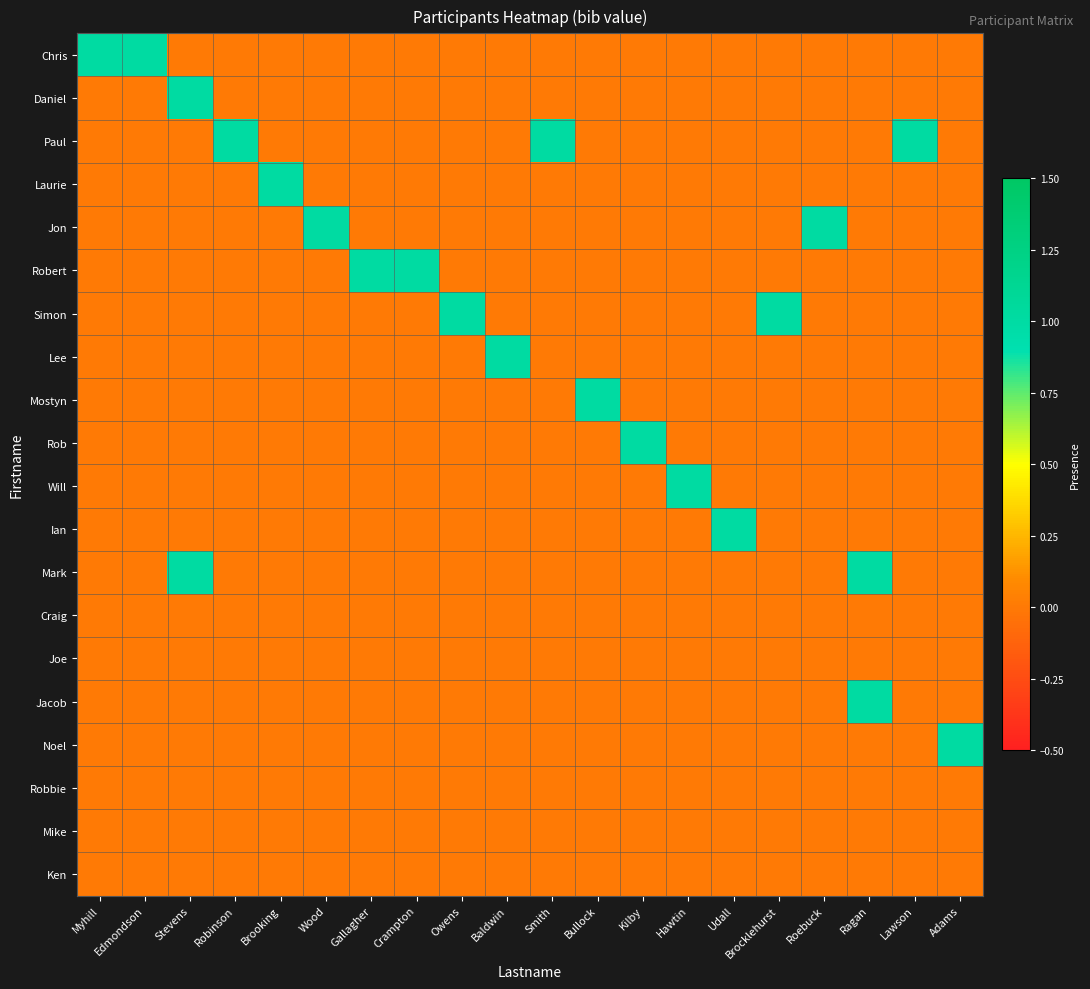

Reading right to left, what are all the values shown in this chart?

Chris: Adams=0	Lawson=0	Ragan=0	Roebuck=0	Brocklehurst=0	Udall=0	Hawtin=0	Kilby=0	Bullock=0	Smith=0	Baldwin=0	Owens=0	Crampton=0	Gallagher=0	Wood=0	Brooking=0	Robinson=0	Stevens=0	Edmondson=1	Myhill=1
Daniel: Adams=0	Lawson=0	Ragan=0	Roebuck=0	Brocklehurst=0	Udall=0	Hawtin=0	Kilby=0	Bullock=0	Smith=0	Baldwin=0	Owens=0	Crampton=0	Gallagher=0	Wood=0	Brooking=0	Robinson=0	Stevens=1	Edmondson=0	Myhill=0
Paul: Adams=0	Lawson=1	Ragan=0	Roebuck=0	Brocklehurst=0	Udall=0	Hawtin=0	Kilby=0	Bullock=0	Smith=1	Baldwin=0	Owens=0	Crampton=0	Gallagher=0	Wood=0	Brooking=0	Robinson=1	Stevens=0	Edmondson=0	Myhill=0
Laurie: Adams=0	Lawson=0	Ragan=0	Roebuck=0	Brocklehurst=0	Udall=0	Hawtin=0	Kilby=0	Bullock=0	Smith=0	Baldwin=0	Owens=0	Crampton=0	Gallagher=0	Wood=0	Brooking=1	Robinson=0	Stevens=0	Edmondson=0	Myhill=0
Jon: Adams=0	Lawson=0	Ragan=0	Roebuck=1	Brocklehurst=0	Udall=0	Hawtin=0	Kilby=0	Bullock=0	Smith=0	Baldwin=0	Owens=0	Crampton=0	Gallagher=0	Wood=1	Brooking=0	Robinson=0	Stevens=0	Edmondson=0	Myhill=0
Robert: Adams=0	Lawson=0	Ragan=0	Roebuck=0	Brocklehurst=0	Udall=0	Hawtin=0	Kilby=0	Bullock=0	Smith=0	Baldwin=0	Owens=0	Crampton=1	Gallagher=1	Wood=0	Brooking=0	Robinson=0	Stevens=0	Edmondson=0	Myhill=0
Simon: Adams=0	Lawson=0	Ragan=0	Roebuck=0	Brocklehurst=1	Udall=0	Hawtin=0	Kilby=0	Bullock=0	Smith=0	Baldwin=0	Owens=1	Crampton=0	Gallagher=0	Wood=0	Brooking=0	Robinson=0	Stevens=0	Edmondson=0	Myhill=0
Lee: Adams=0	Lawson=0	Ragan=0	Roebuck=0	Brocklehurst=0	Udall=0	Hawtin=0	Kilby=0	Bullock=0	Smith=0	Baldwin=1	Owens=0	Crampton=0	Gallagher=0	Wood=0	Brooking=0	Robinson=0	Stevens=0	Edmondson=0	Myhill=0
Mostyn: Adams=0	Lawson=0	Ragan=0	Roebuck=0	Brocklehurst=0	Udall=0	Hawtin=0	Kilby=0	Bullock=1	Smith=0	Baldwin=0	Owens=0	Crampton=0	Gallagher=0	Wood=0	Brooking=0	Robinson=0	Stevens=0	Edmondson=0	Myhill=0
Rob: Adams=0	Lawson=0	Ragan=0	Roebuck=0	Brocklehurst=0	Udall=0	Hawtin=0	Kilby=1	Bullock=0	Smith=0	Baldwin=0	Owens=0	Crampton=0	Gallagher=0	Wood=0	Brooking=0	Robinson=0	Stevens=0	Edmondson=0	Myhill=0
Will: Adams=0	Lawson=0	Ragan=0	Roebuck=0	Brocklehurst=0	Udall=0	Hawtin=1	Kilby=0	Bullock=0	Smith=0	Baldwin=0	Owens=0	Crampton=0	Gallagher=0	Wood=0	Brooking=0	Robinson=0	Stevens=0	Edmondson=0	Myhill=0
Ian: Adams=0	Lawson=0	Ragan=0	Roebuck=0	Brocklehurst=0	Udall=1	Hawtin=0	Kilby=0	Bullock=0	Smith=0	Baldwin=0	Owens=0	Crampton=0	Gallagher=0	Wood=0	Brooking=0	Robinson=0	Stevens=0	Edmondson=0	Myhill=0
Mark: Adams=0	Lawson=0	Ragan=1	Roebuck=0	Brocklehurst=0	Udall=0	Hawtin=0	Kilby=0	Bullock=0	Smith=0	Baldwin=0	Owens=0	Crampton=0	Gallagher=0	Wood=0	Brooking=0	Robinson=0	Stevens=1	Edmondson=0	Myhill=0
Craig: Adams=0	Lawson=0	Ragan=0	Roebuck=0	Brocklehurst=0	Udall=0	Hawtin=0	Kilby=0	Bullock=0	Smith=0	Baldwin=0	Owens=0	Crampton=0	Gallagher=0	Wood=0	Brooking=0	Robinson=0	Stevens=0	Edmondson=0	Myhill=0
Joe: Adams=0	Lawson=0	Ragan=0	Roebuck=0	Brocklehurst=0	Udall=0	Hawtin=0	Kilby=0	Bullock=0	Smith=0	Baldwin=0	Owens=0	Crampton=0	Gallagher=0	Wood=0	Brooking=0	Robinson=0	Stevens=0	Edmondson=0	Myhill=0
Jacob: Adams=0	Lawson=0	Ragan=1	Roebuck=0	Brocklehurst=0	Udall=0	Hawtin=0	Kilby=0	Bullock=0	Smith=0	Baldwin=0	Owens=0	Crampton=0	Gallagher=0	Wood=0	Brooking=0	Robinson=0	Stevens=0	Edmondson=0	Myhill=0
Noel: Adams=1	Lawson=0	Ragan=0	Roebuck=0	Brocklehurst=0	Udall=0	Hawtin=0	Kilby=0	Bullock=0	Smith=0	Baldwin=0	Owens=0	Crampton=0	Gallagher=0	Wood=0	Brooking=0	Robinson=0	Stevens=0	Edmondson=0	Myhill=0
Robbie: Adams=0	Lawson=0	Ragan=0	Roebuck=0	Brocklehurst=0	Udall=0	Hawtin=0	Kilby=0	Bullock=0	Smith=0	Baldwin=0	Owens=0	Crampton=0	Gallagher=0	Wood=0	Brooking=0	Robinson=0	Stevens=0	Edmondson=0	Myhill=0
Mike: Adams=0	Lawson=0	Ragan=0	Roebuck=0	Brocklehurst=0	Udall=0	Hawtin=0	Kilby=0	Bullock=0	Smith=0	Baldwin=0	Owens=0	Crampton=0	Gallagher=0	Wood=0	Brooking=0	Robinson=0	Stevens=0	Edmondson=0	Myhill=0
Ken: Adams=0	Lawson=0	Ragan=0	Roebuck=0	Brocklehurst=0	Udall=0	Hawtin=0	Kilby=0	Bullock=0	Smith=0	Baldwin=0	Owens=0	Crampton=0	Gallagher=0	Wood=0	Brooking=0	Robinson=0	Stevens=0	Edmondson=0	Myhill=0